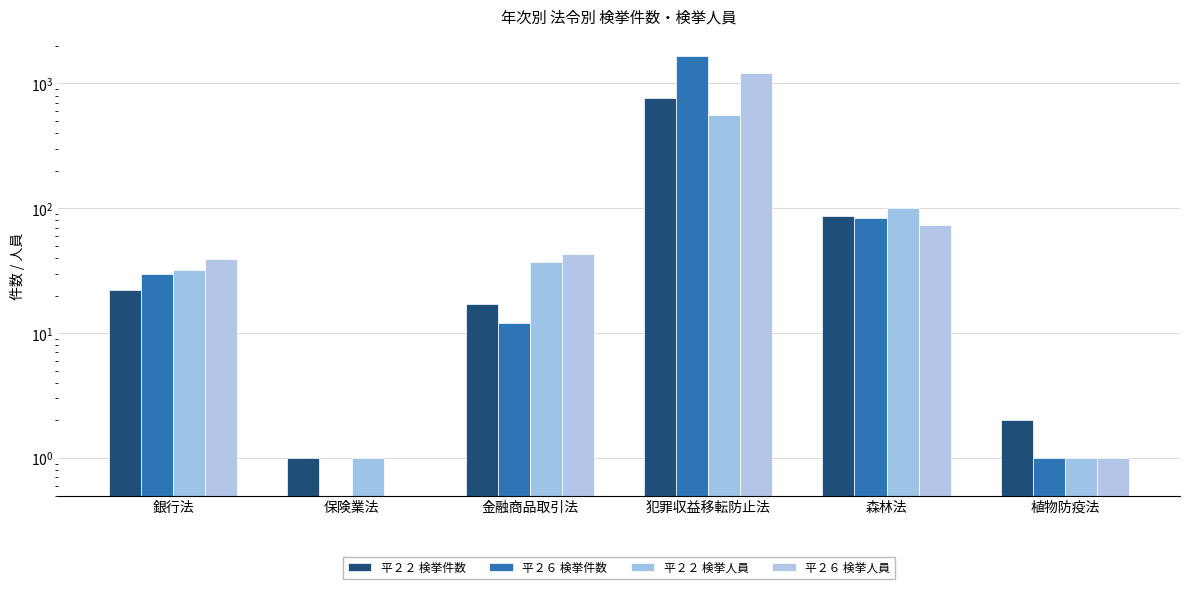

Which series has the largest total across all categories?

平２６ 検挙件数